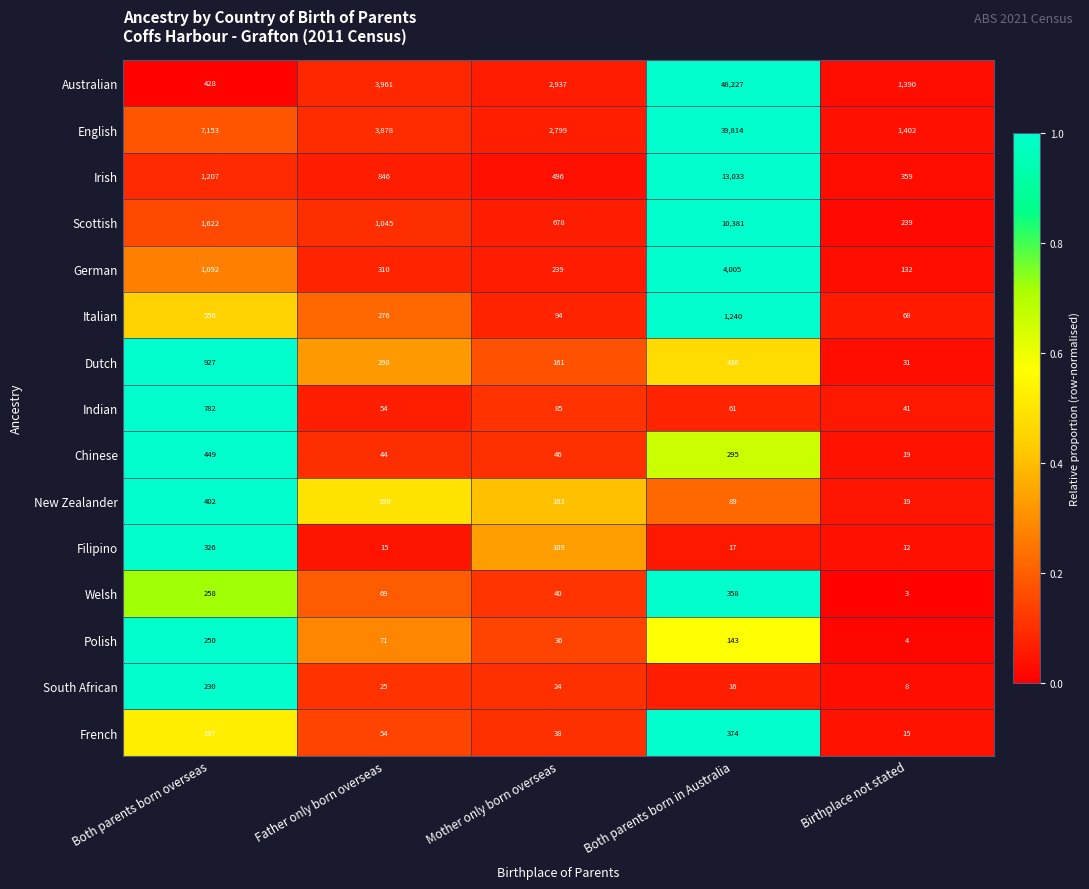

Which category has the highest value in the Indian series?

Both parents born overseas